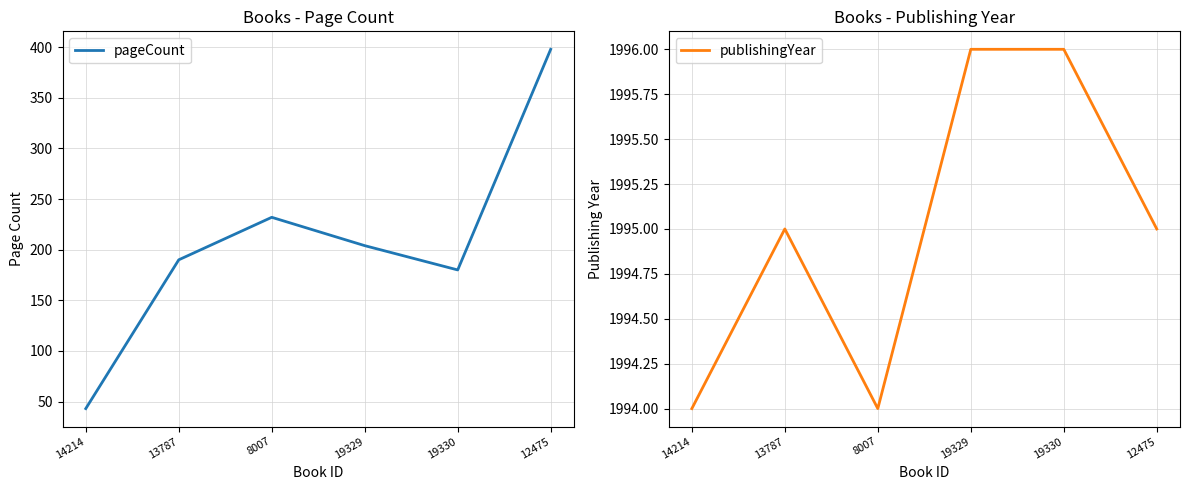

Rank the series by their maximum value, from highest to lowest.

publishingYear, pageCount